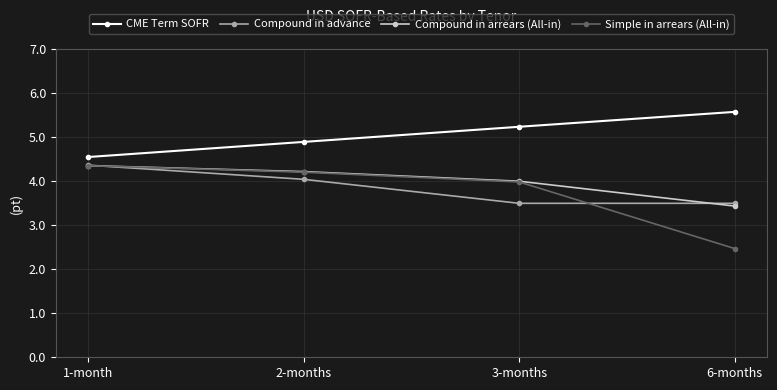

True or false: Compound in advance and CME Term SOFR intersect in this chart.

False